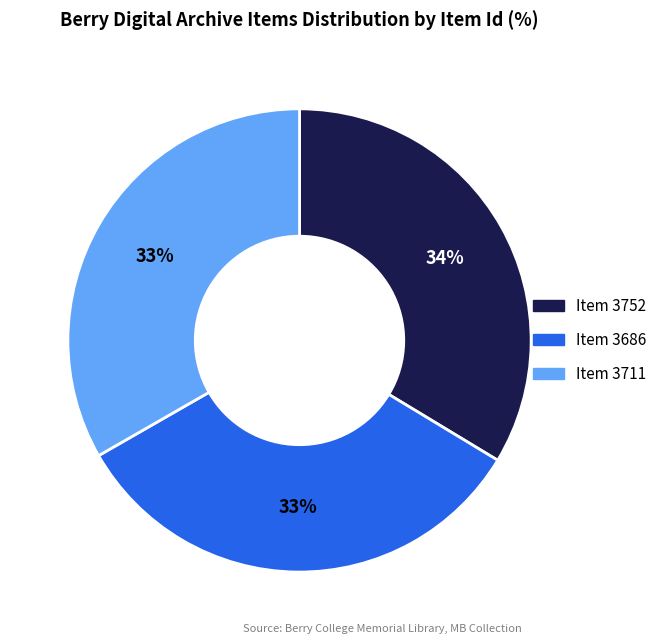

What is the ratio of the value at Item 3686 to the value at Item 3752?

1.0